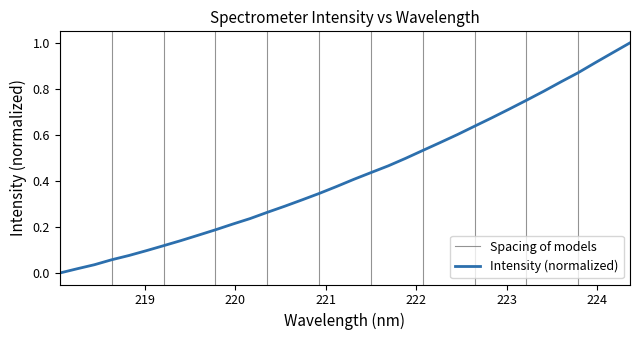

What is the average value?

0.4